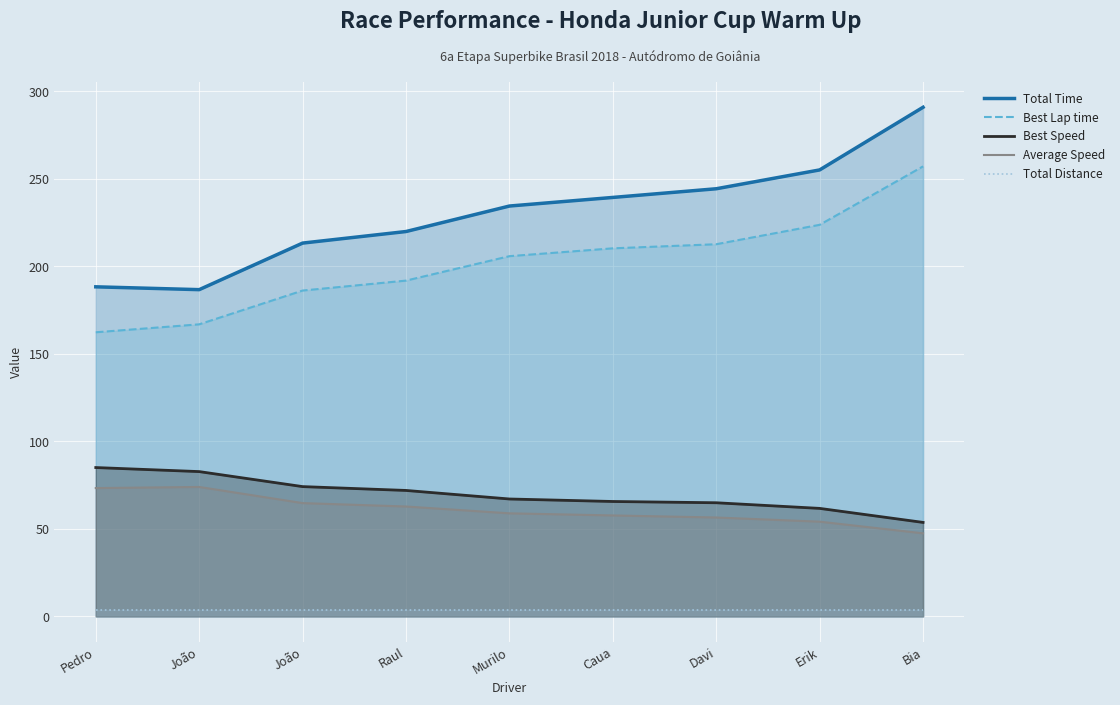

What is the difference between the second highest and second lowest values in the Average Speed series?

19.2